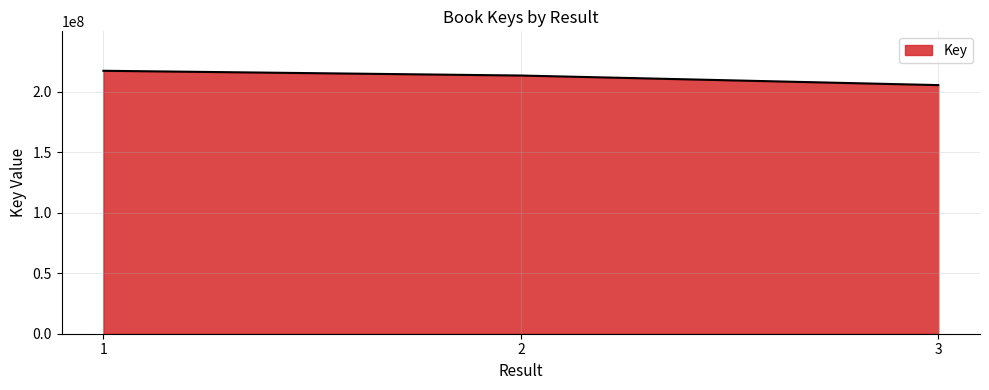

What is the maximum value shown in the chart?

217226651